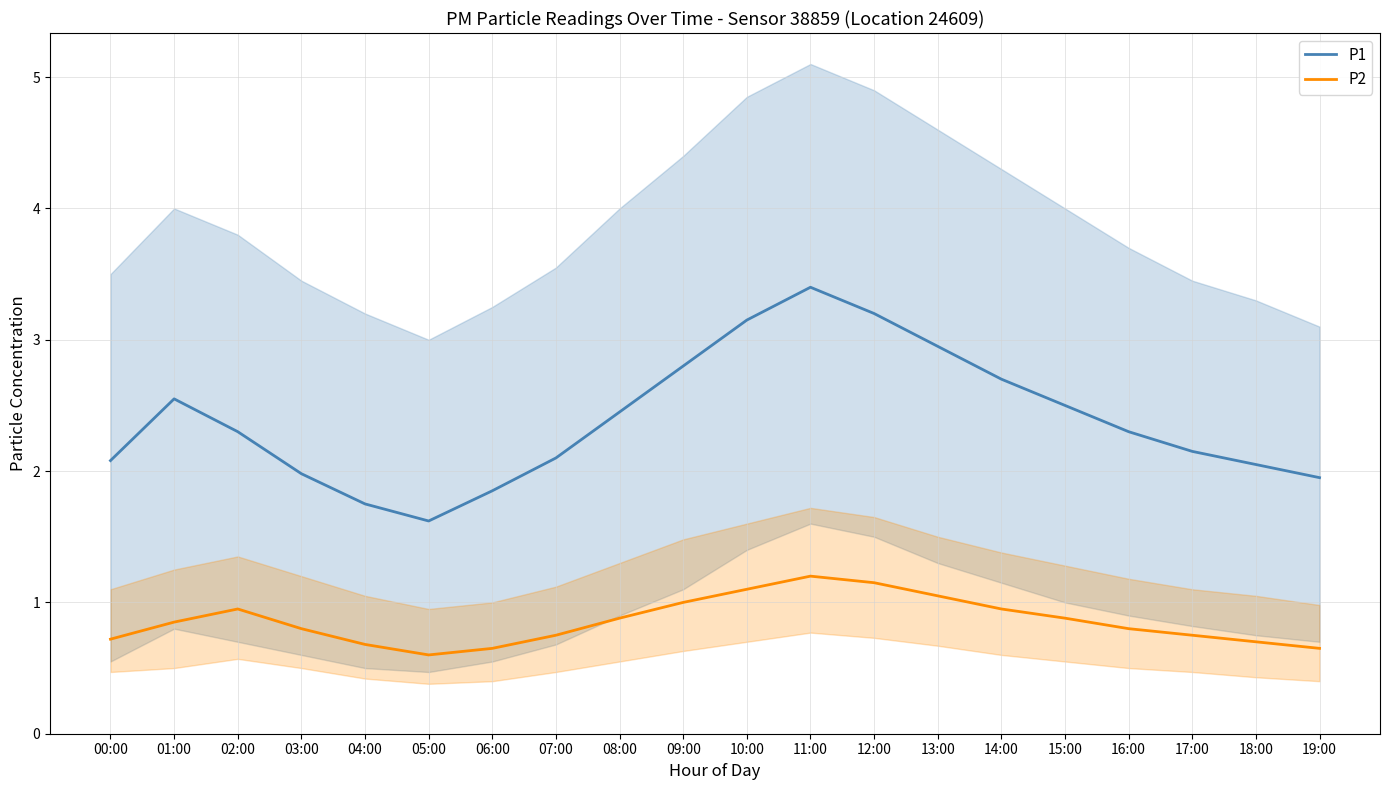

What is the label of the 13th point from the left?

12:00